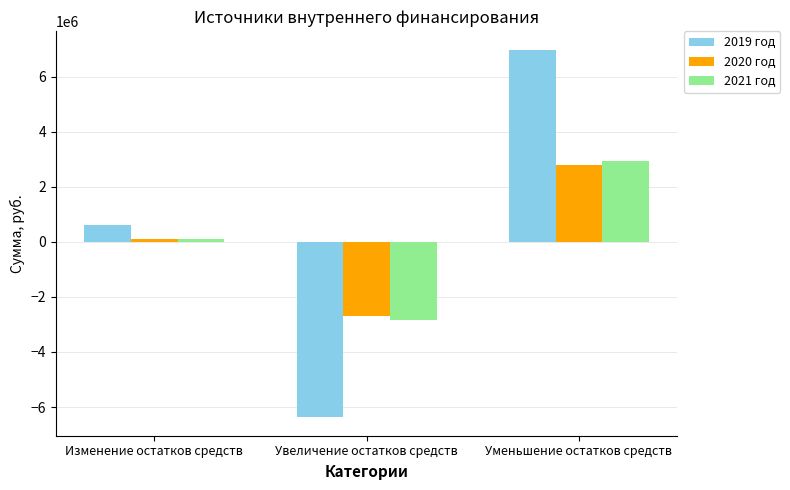

The 2019 год series shows -6372650 at Увеличение остатков средств. True or false?

True